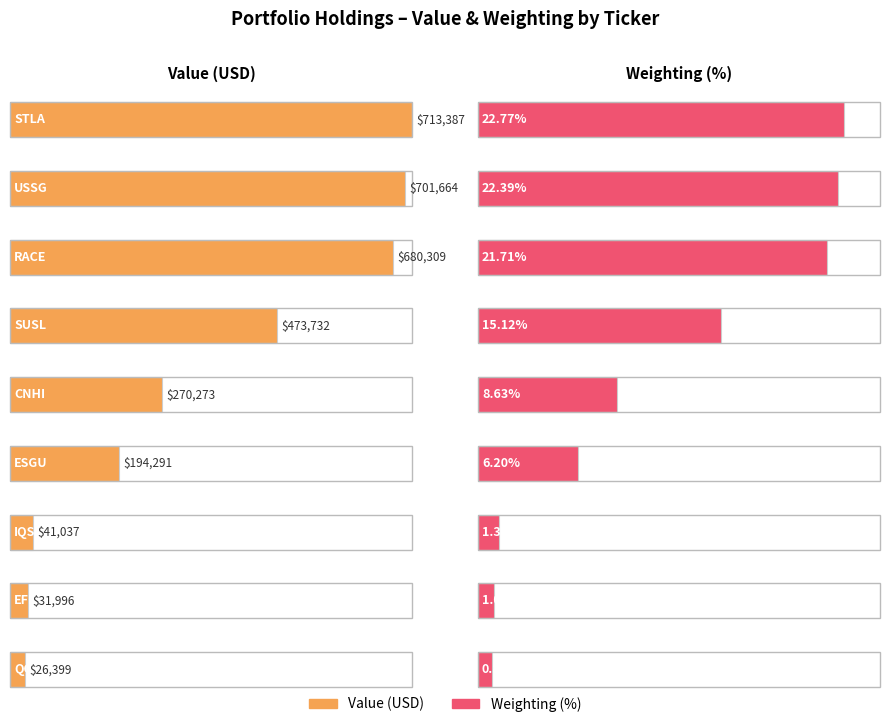

The value at QGEN is 14910. True or false?

False